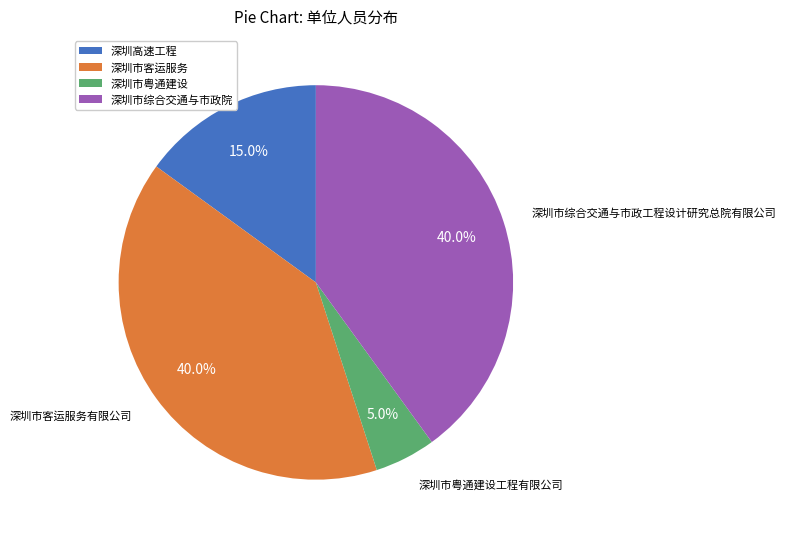

To the nearest percent, what is the difference between the 深圳市粤通建设工程有限公司 and 深圳高速工程发展有限公司 slice percentages?

10%